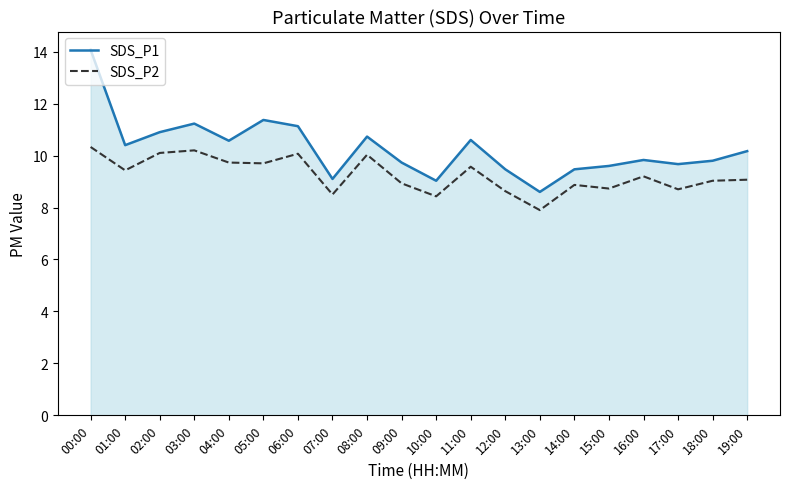

The value of SDS_P2 at 09:00 is 2.9. True or false?

False